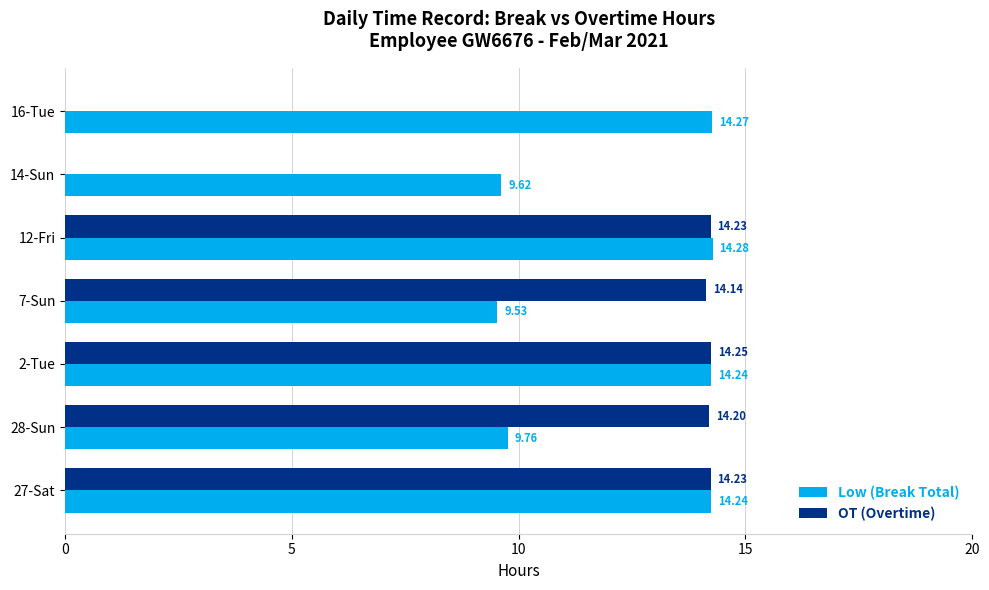

What is the sum of the OT (Overtime) values at 27-Sat and 28-Sun?

28.4